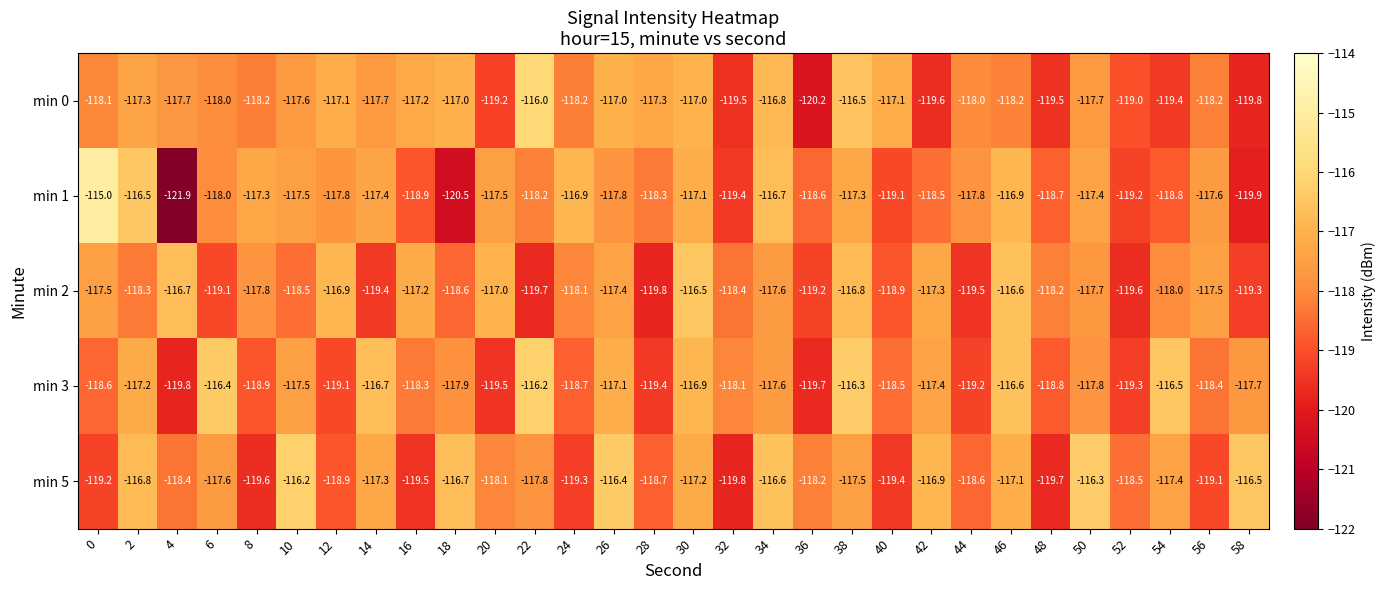

Read the min 3 value at 26.

-117.1